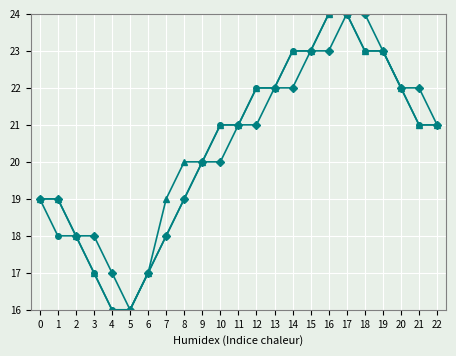

What is the minimum value shown in the chart?

16